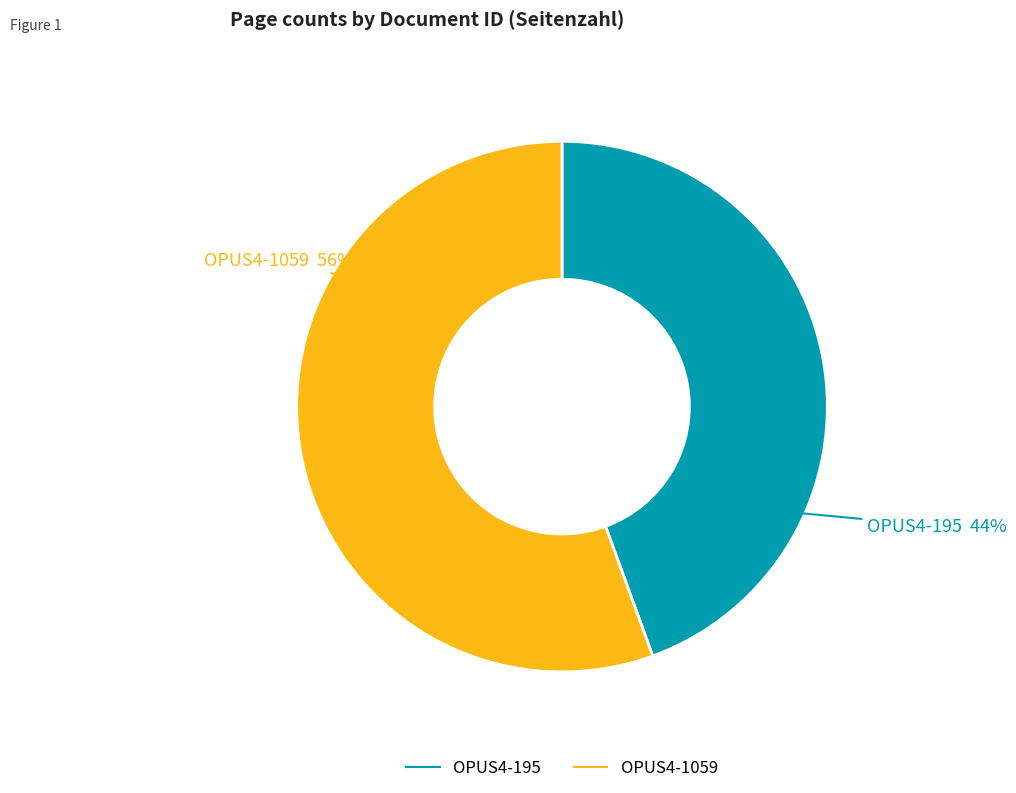

Which slice is the smallest?

OPUS4-195